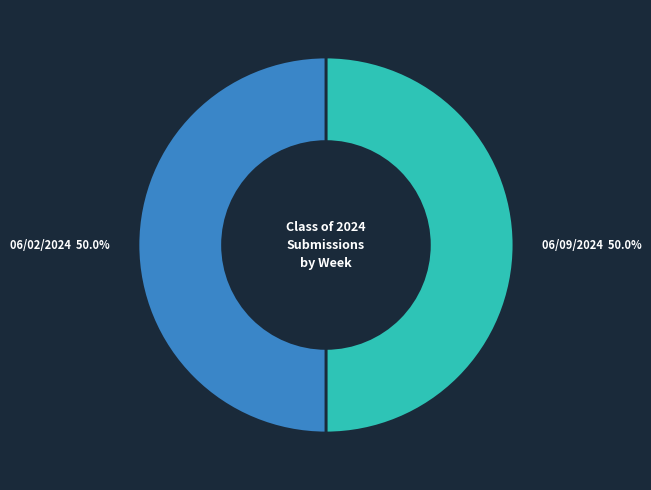

What is the ratio of the value at 06/09/2024 to the value at 06/02/2024?

1.0